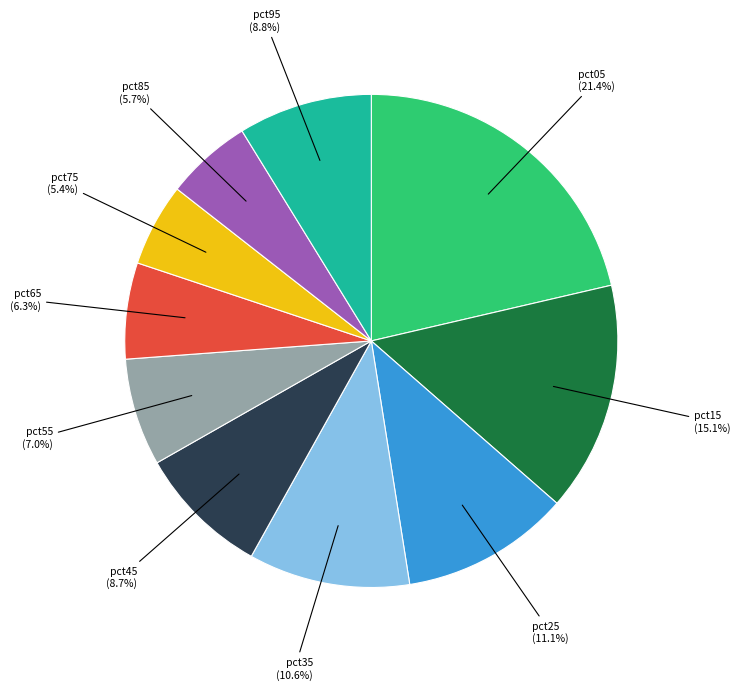

True or false: pct75 accounts for 1% of the total.

False